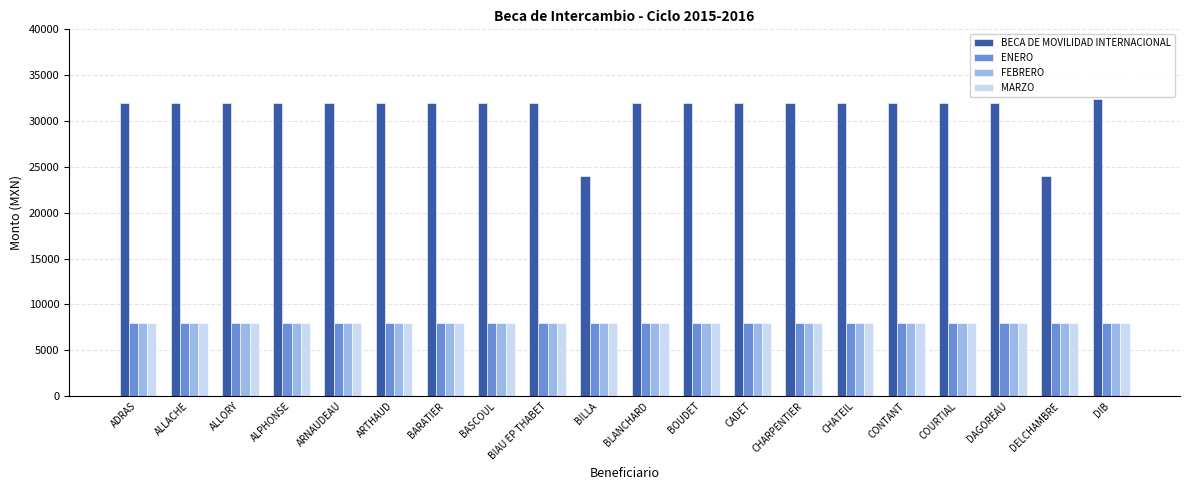

Does the chart contain stacked bars?

No